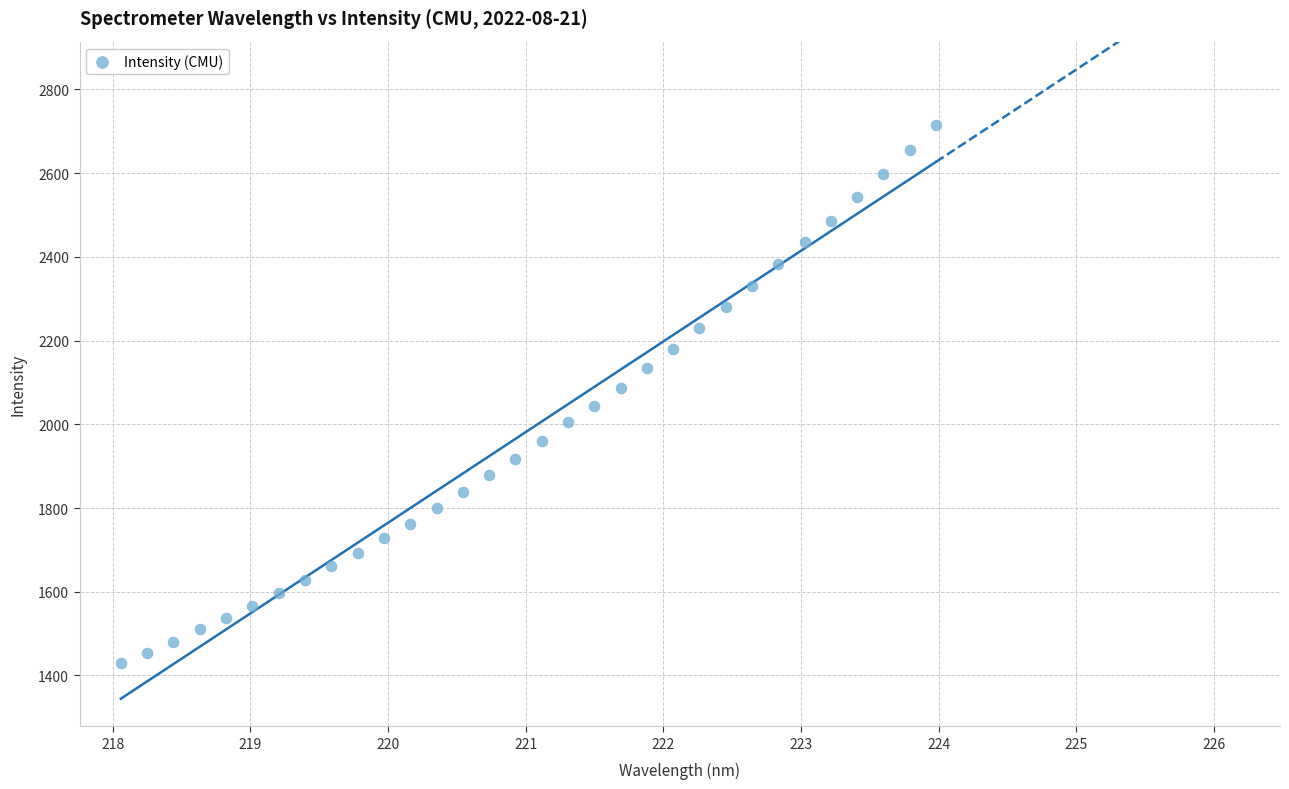

What is the range of X values (max minus min)?

5.9